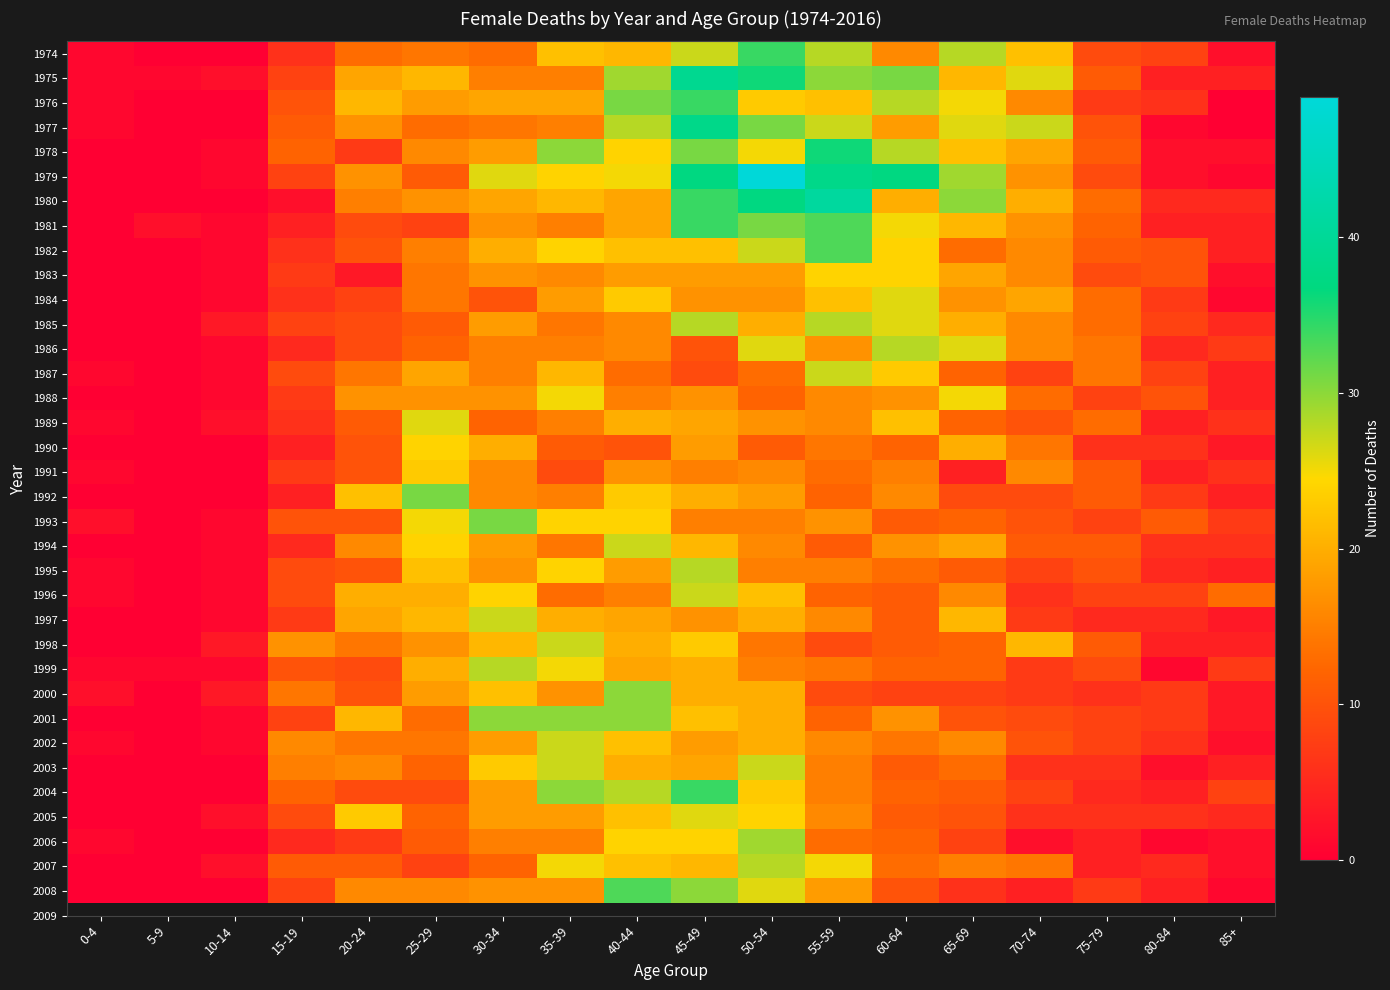

Reading left to right, extract all data points from this chart.

1974: 0-4=1	5-9=0	10-14=0	15-19=6	20-24=13	25-29=14	30-34=13	35-39=22	40-44=21	45-49=27	50-54=34	55-59=28	60-64=16	65-69=28	70-74=22	75-79=9	80-84=8	85+=2
1975: 0-4=1	5-9=1	10-14=2	15-19=8	20-24=19	25-29=21	30-34=15	35-39=15	40-44=29	45-49=39	50-54=36	55-59=30	60-64=31	65-69=21	70-74=26	75-79=11	80-84=4	85+=4
1976: 0-4=1	5-9=0	10-14=0	15-19=10	20-24=21	25-29=18	30-34=19	35-39=19	40-44=31	45-49=34	50-54=23	55-59=22	60-64=28	65-69=25	70-74=16	75-79=7	80-84=6	85+=0
1977: 0-4=1	5-9=0	10-14=0	15-19=11	20-24=17	25-29=13	30-34=14	35-39=15	40-44=28	45-49=38	50-54=31	55-59=27	60-64=18	65-69=26	70-74=27	75-79=10	80-84=1	85+=0
1978: 0-4=0	5-9=0	10-14=1	15-19=12	20-24=7	25-29=16	30-34=18	35-39=30	40-44=24	45-49=31	50-54=25	55-59=36	60-64=28	65-69=22	70-74=19	75-79=11	80-84=2	85+=2
1979: 0-4=0	5-9=0	10-14=1	15-19=8	20-24=17	25-29=11	30-34=26	35-39=24	40-44=25	45-49=37	50-54=49	55-59=38	60-64=37	65-69=29	70-74=17	75-79=9	80-84=2	85+=1
1980: 0-4=0	5-9=0	10-14=0	15-19=2	20-24=15	25-29=17	30-34=19	35-39=21	40-44=19	45-49=34	50-54=37	55-59=41	60-64=20	65-69=30	70-74=20	75-79=13	80-84=5	85+=5
1981: 0-4=0	5-9=2	10-14=1	15-19=4	20-24=9	25-29=8	30-34=17	35-39=15	40-44=19	45-49=34	50-54=31	55-59=33	60-64=25	65-69=21	70-74=17	75-79=12	80-84=4	85+=4
1982: 0-4=0	5-9=0	10-14=1	15-19=6	20-24=10	25-29=15	30-34=20	35-39=24	40-44=22	45-49=22	50-54=27	55-59=33	60-64=24	65-69=13	70-74=16	75-79=11	80-84=10	85+=4
1983: 0-4=0	5-9=0	10-14=1	15-19=7	20-24=3	25-29=14	30-34=17	35-39=16	40-44=18	45-49=18	50-54=18	55-59=24	60-64=24	65-69=19	70-74=16	75-79=9	80-84=10	85+=2
1984: 0-4=0	5-9=0	10-14=1	15-19=6	20-24=8	25-29=14	30-34=10	35-39=18	40-44=23	45-49=17	50-54=17	55-59=22	60-64=26	65-69=17	70-74=19	75-79=13	80-84=7	85+=1
1985: 0-4=0	5-9=0	10-14=3	15-19=8	20-24=9	25-29=11	30-34=18	35-39=14	40-44=16	45-49=28	50-54=20	55-59=28	60-64=26	65-69=20	70-74=16	75-79=13	80-84=8	85+=5
1986: 0-4=0	5-9=0	10-14=1	15-19=5	20-24=9	25-29=12	30-34=15	35-39=15	40-44=16	45-49=10	50-54=26	55-59=17	60-64=28	65-69=26	70-74=16	75-79=14	80-84=5	85+=7
1987: 0-4=1	5-9=0	10-14=1	15-19=9	20-24=14	25-29=19	30-34=15	35-39=21	40-44=13	45-49=9	50-54=13	55-59=27	60-64=23	65-69=12	70-74=8	75-79=14	80-84=8	85+=4
1988: 0-4=0	5-9=0	10-14=1	15-19=7	20-24=17	25-29=17	30-34=17	35-39=25	40-44=15	45-49=17	50-54=12	55-59=16	60-64=17	65-69=25	70-74=13	75-79=8	80-84=10	85+=4
1989: 0-4=1	5-9=0	10-14=2	15-19=6	20-24=11	25-29=26	30-34=12	35-39=15	40-44=20	45-49=19	50-54=17	55-59=16	60-64=22	65-69=12	70-74=10	75-79=13	80-84=4	85+=6
1990: 0-4=0	5-9=0	10-14=0	15-19=4	20-24=10	25-29=24	30-34=20	35-39=11	40-44=10	45-49=18	50-54=11	55-59=14	60-64=12	65-69=20	70-74=14	75-79=6	80-84=6	85+=3
1991: 0-4=1	5-9=0	10-14=0	15-19=7	20-24=10	25-29=23	30-34=16	35-39=9	40-44=17	45-49=15	50-54=16	55-59=13	60-64=15	65-69=4	70-74=16	75-79=11	80-84=4	85+=6
1992: 0-4=0	5-9=0	10-14=0	15-19=4	20-24=22	25-29=31	30-34=16	35-39=15	40-44=23	45-49=20	50-54=18	55-59=12	60-64=16	65-69=9	70-74=9	75-79=11	80-84=7	85+=4
1993: 0-4=2	5-9=0	10-14=1	15-19=10	20-24=10	25-29=25	30-34=31	35-39=24	40-44=24	45-49=15	50-54=15	55-59=17	60-64=11	65-69=12	70-74=10	75-79=8	80-84=11	85+=7
1994: 0-4=0	5-9=0	10-14=1	15-19=5	20-24=16	25-29=24	30-34=18	35-39=14	40-44=27	45-49=21	50-54=16	55-59=11	60-64=17	65-69=19	70-74=11	75-79=11	80-84=6	85+=6
1995: 0-4=1	5-9=0	10-14=1	15-19=9	20-24=10	25-29=22	30-34=17	35-39=24	40-44=18	45-49=28	50-54=15	55-59=15	60-64=13	65-69=11	70-74=8	75-79=10	80-84=5	85+=4
1996: 0-4=1	5-9=0	10-14=1	15-19=9	20-24=20	25-29=20	30-34=24	35-39=13	40-44=15	45-49=27	50-54=22	55-59=12	60-64=11	65-69=16	70-74=6	75-79=8	80-84=8	85+=13
1997: 0-4=0	5-9=0	10-14=1	15-19=7	20-24=19	25-29=21	30-34=27	35-39=20	40-44=19	45-49=17	50-54=20	55-59=16	60-64=11	65-69=21	70-74=7	75-79=5	80-84=5	85+=3
1998: 0-4=0	5-9=0	10-14=3	15-19=17	20-24=14	25-29=17	30-34=21	35-39=27	40-44=20	45-49=23	50-54=14	55-59=9	60-64=11	65-69=12	70-74=21	75-79=11	80-84=4	85+=4
1999: 0-4=1	5-9=1	10-14=1	15-19=10	20-24=9	25-29=20	30-34=28	35-39=25	40-44=19	45-49=20	50-54=15	55-59=14	60-64=12	65-69=12	70-74=7	75-79=9	80-84=1	85+=7
2000: 0-4=2	5-9=0	10-14=3	15-19=14	20-24=10	25-29=18	30-34=22	35-39=17	40-44=30	45-49=20	50-54=20	55-59=9	60-64=8	65-69=8	70-74=7	75-79=6	80-84=7	85+=3
2001: 0-4=0	5-9=0	10-14=1	15-19=8	20-24=21	25-29=13	30-34=30	35-39=30	40-44=30	45-49=22	50-54=20	55-59=12	60-64=17	65-69=10	70-74=9	75-79=8	80-84=7	85+=3
2002: 0-4=1	5-9=0	10-14=1	15-19=16	20-24=14	25-29=14	30-34=18	35-39=27	40-44=22	45-49=18	50-54=20	55-59=16	60-64=14	65-69=16	70-74=10	75-79=8	80-84=6	85+=2
2003: 0-4=0	5-9=0	10-14=0	15-19=15	20-24=16	25-29=12	30-34=23	35-39=27	40-44=20	45-49=19	50-54=27	55-59=15	60-64=11	65-69=13	70-74=6	75-79=6	80-84=2	85+=4
2004: 0-4=0	5-9=0	10-14=0	15-19=12	20-24=9	25-29=9	30-34=18	35-39=30	40-44=28	45-49=34	50-54=23	55-59=15	60-64=12	65-69=11	70-74=8	75-79=5	80-84=4	85+=8
2005: 0-4=0	5-9=0	10-14=2	15-19=9	20-24=23	25-29=12	30-34=18	35-39=18	40-44=22	45-49=26	50-54=24	55-59=16	60-64=11	65-69=10	70-74=6	75-79=6	80-84=6	85+=5
2006: 0-4=1	5-9=0	10-14=0	15-19=5	20-24=7	25-29=11	30-34=15	35-39=15	40-44=24	45-49=24	50-54=29	55-59=13	60-64=12	65-69=8	70-74=2	75-79=4	80-84=1	85+=2
2007: 0-4=0	5-9=0	10-14=2	15-19=11	20-24=11	25-29=8	30-34=12	35-39=25	40-44=22	45-49=21	50-54=28	55-59=25	60-64=13	65-69=15	70-74=14	75-79=4	80-84=5	85+=2
2008: 0-4=0	5-9=0	10-14=0	15-19=8	20-24=16	25-29=16	30-34=17	35-39=17	40-44=33	45-49=30	50-54=26	55-59=18	60-64=10	65-69=6	70-74=4	75-79=7	80-84=4	85+=1